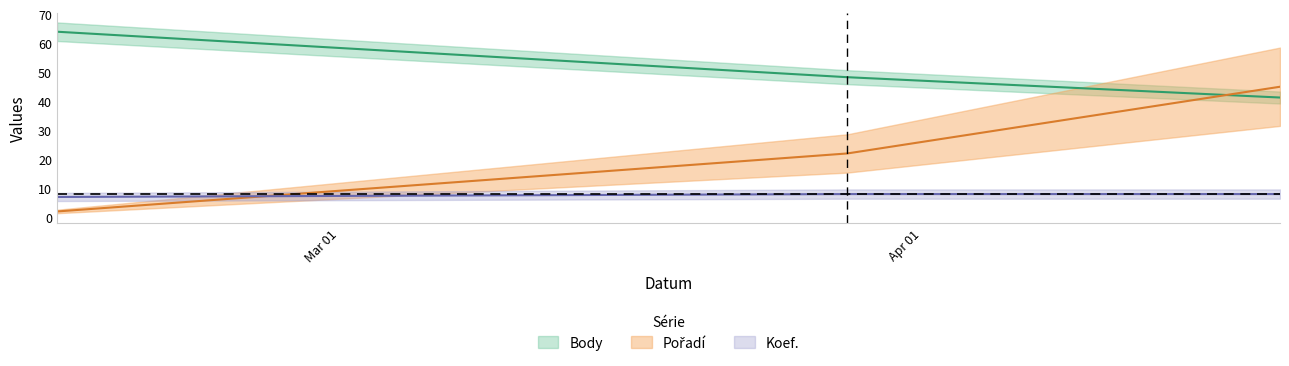

Count the Koef. values in the range 7 to 8.

3